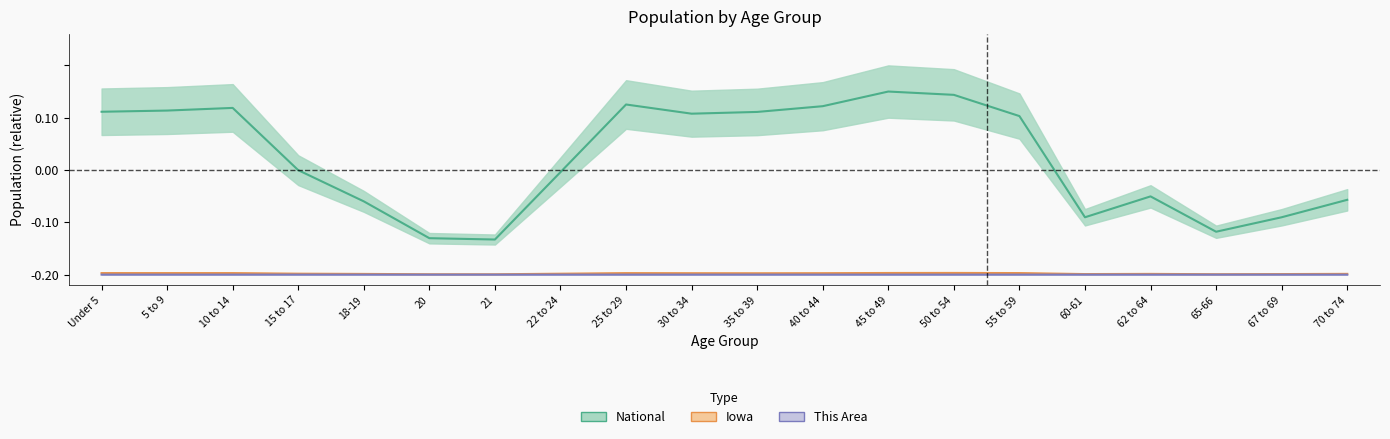

Which series has the largest total across all categories?

National